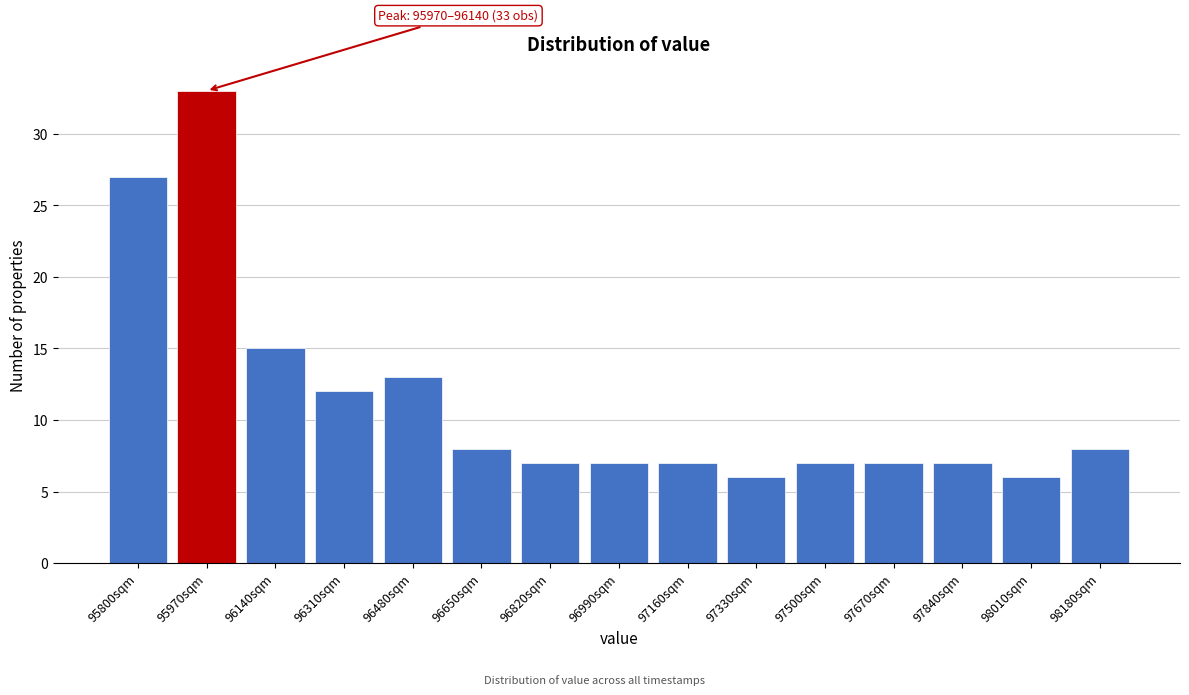

Reading right to left, transcribe all the data shown in this chart.

8	6	7	7	7	6	7	7	7	8	13	12	15	33	27